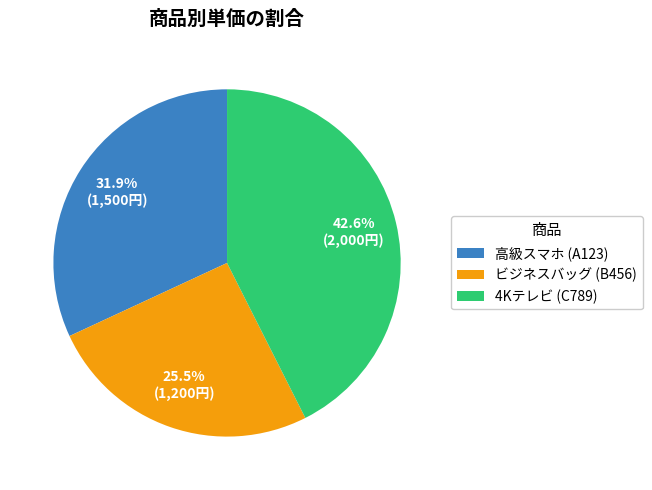

Does any single category account for the majority?

No